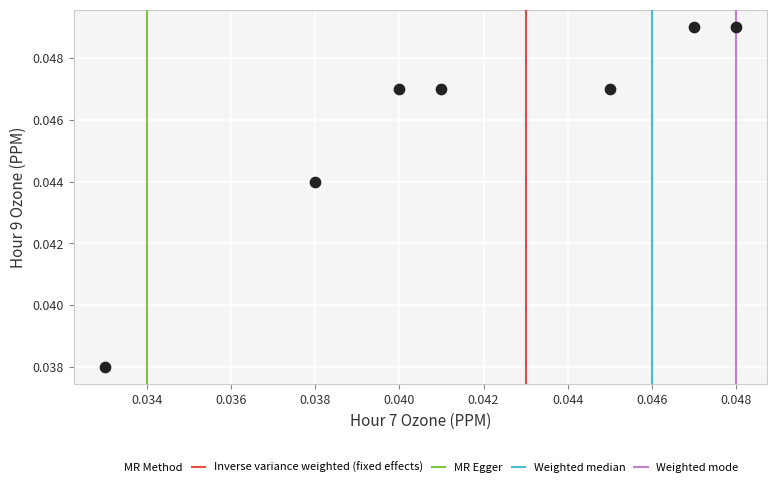

Count the number of points in this scatter plot.

7